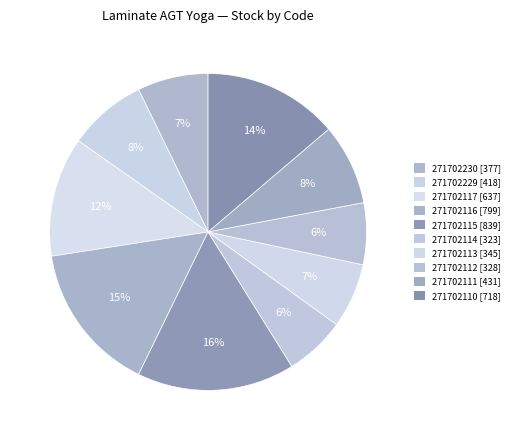

Count the number of slices in the pie.

10